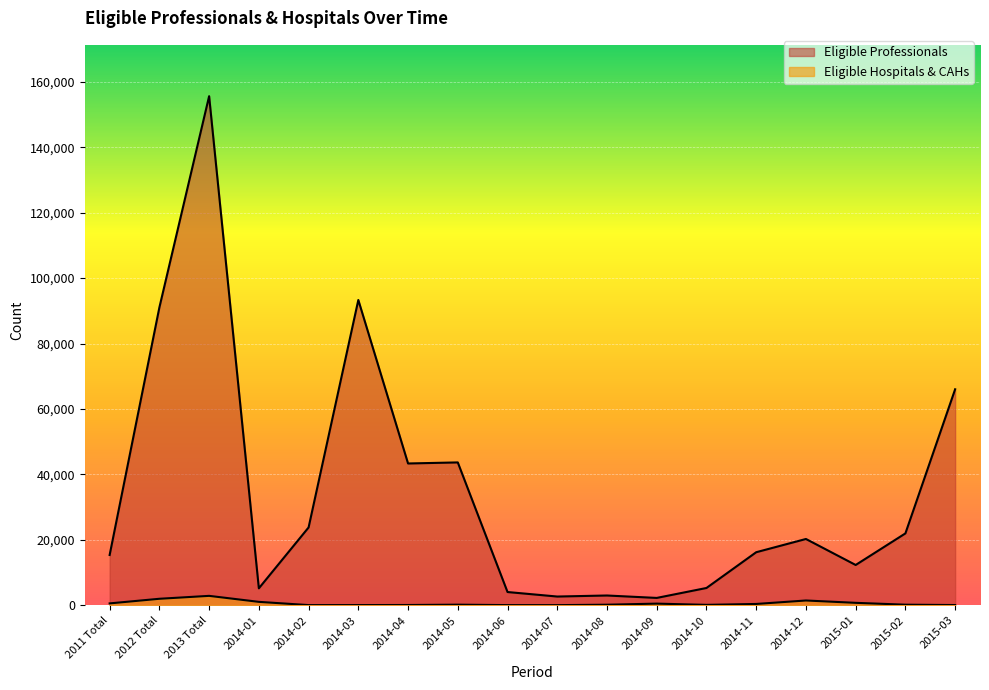

What is the difference between the maximum and minimum values in the Eligible Professionals series?

153356